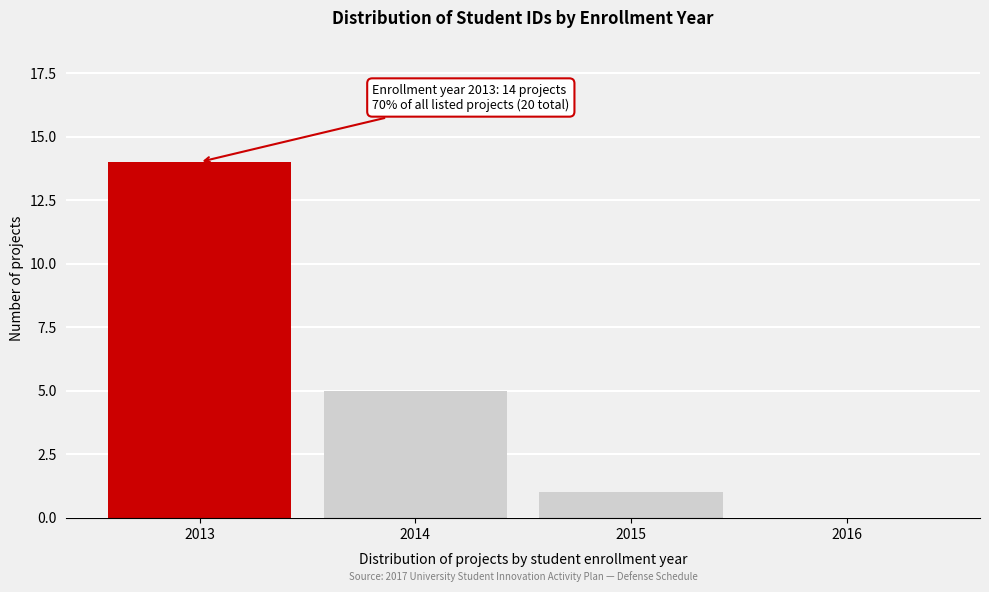

Reading left to right, what are all the values shown in this chart?

2013=14	2014=5	2015=1	2016=0